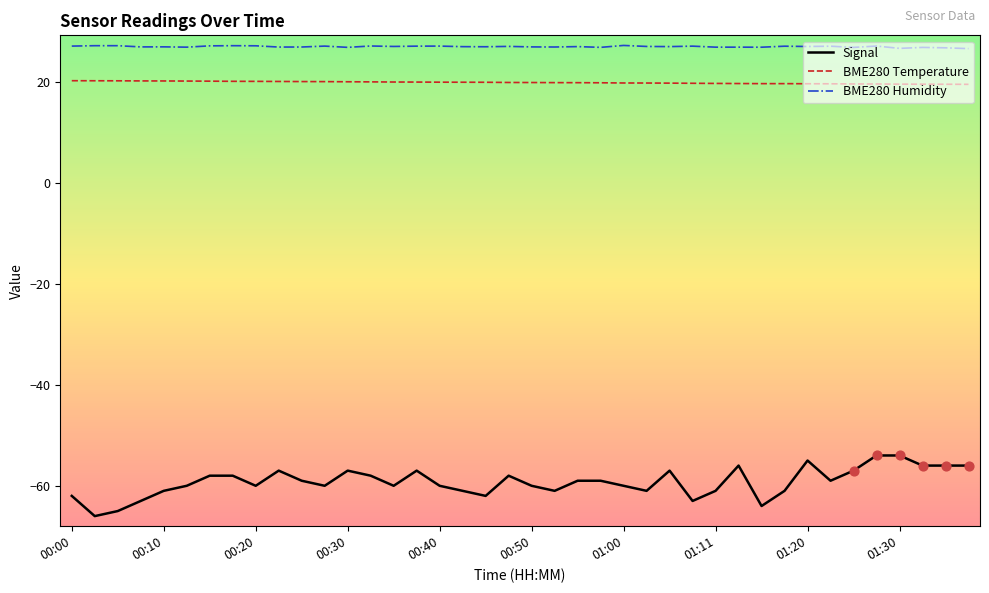

Which series has the largest total across all categories?

BME280 Humidity